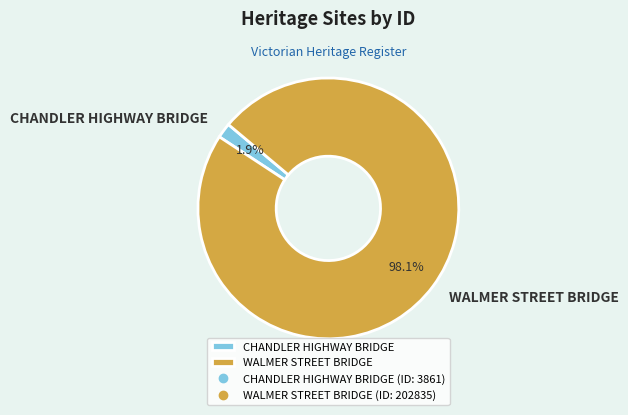

To the nearest percent, what is the combined percentage of WALMER STREET BRIDGE and CHANDLER HIGHWAY BRIDGE?

100%